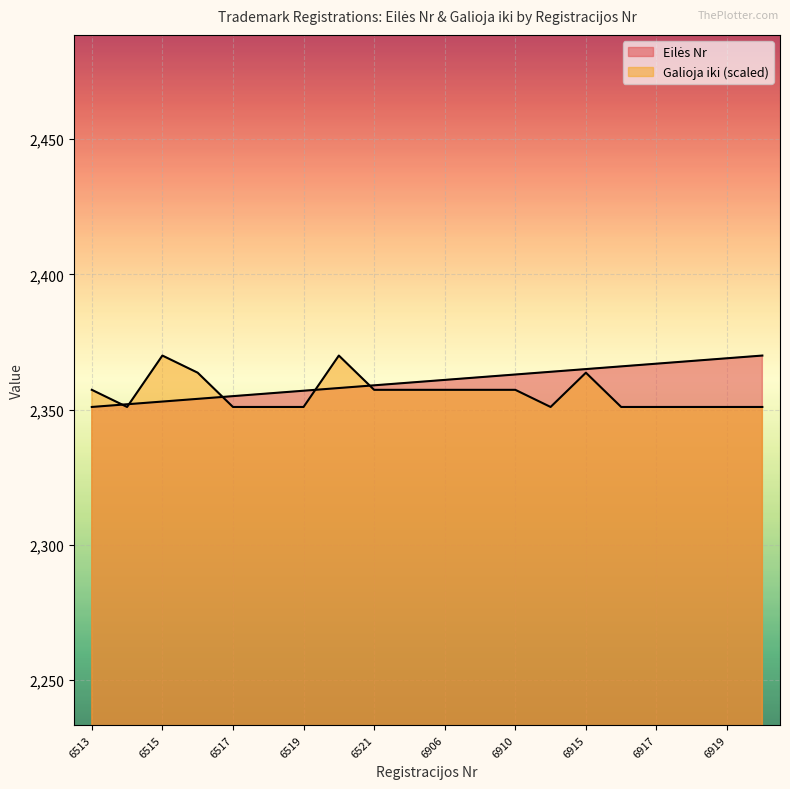

Where do Galioja iki and Eilės Nr first cross each other?

6513 and 6514